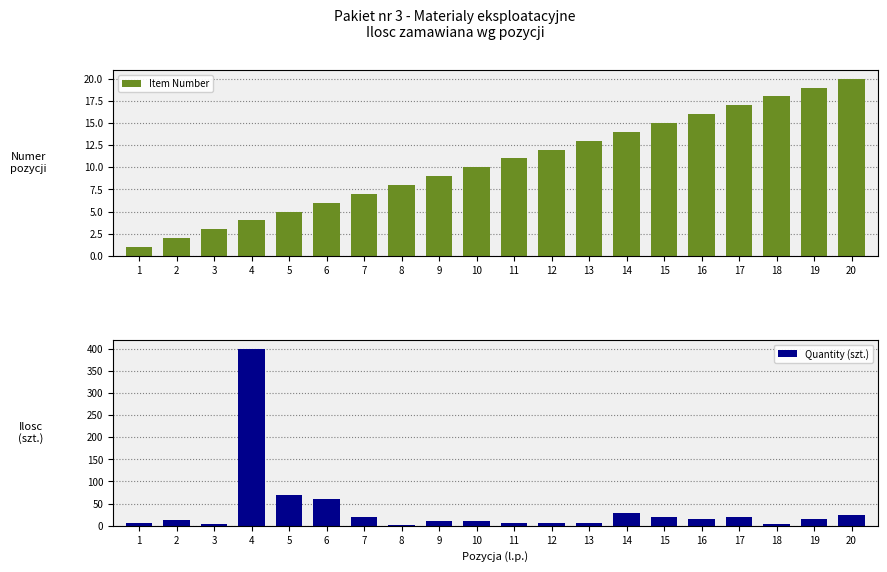

How many bars are there in total?

40